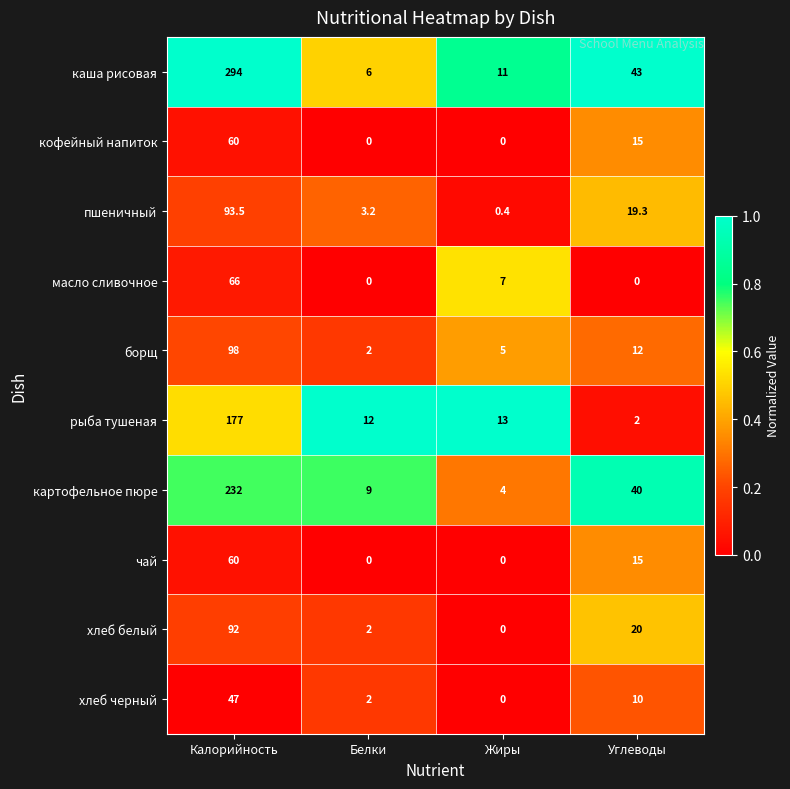

Is it true that кофейный напиток equals 6.3 at Углеводы?

False